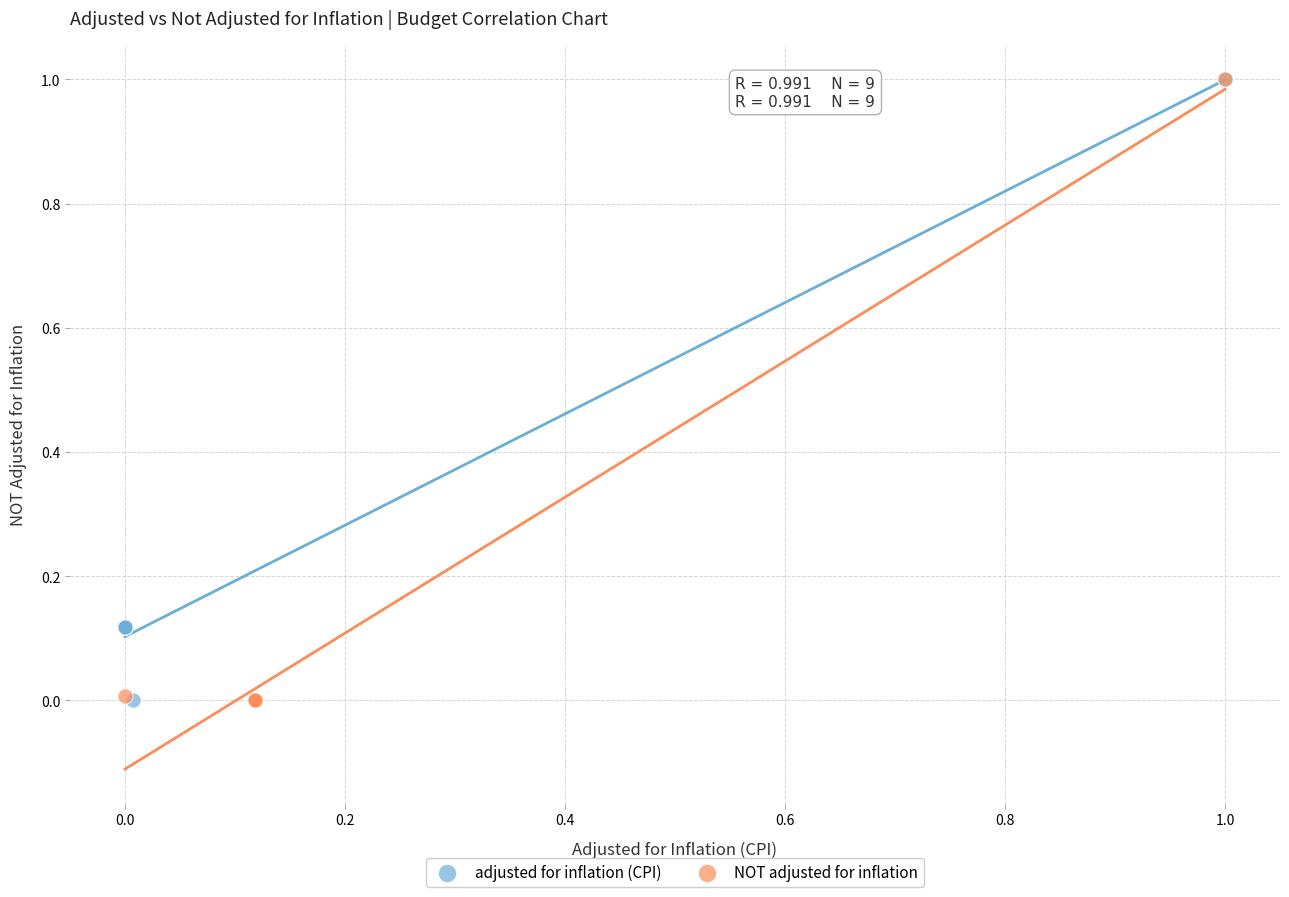

What are all the series names shown in the legend?

adjusted for inflation (CPI), NOT adjusted for inflation